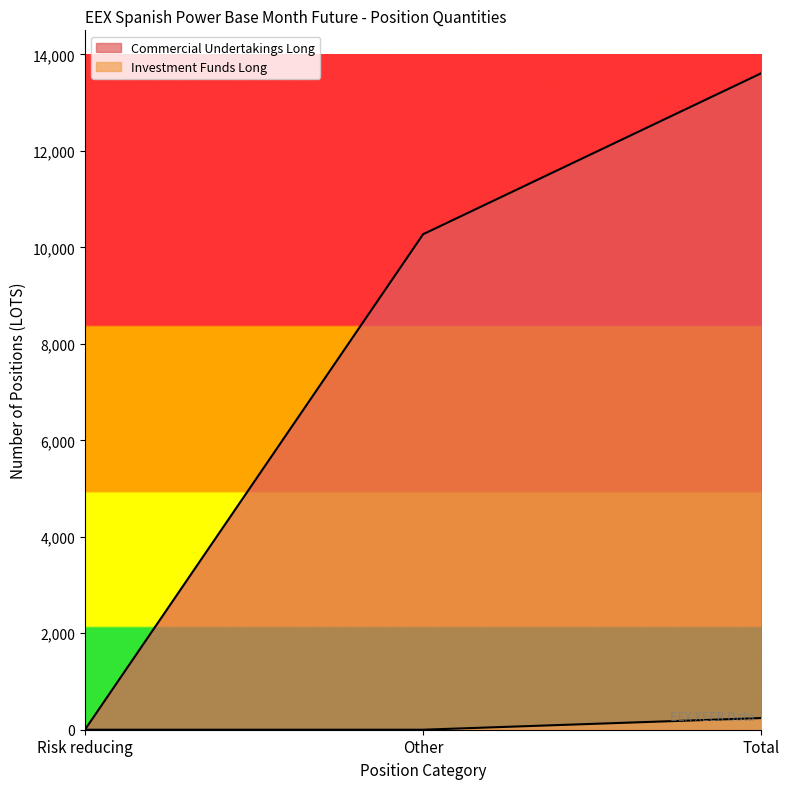

The value of Commercial Undertakings Long at Risk reducing is 0.0. True or false?

True